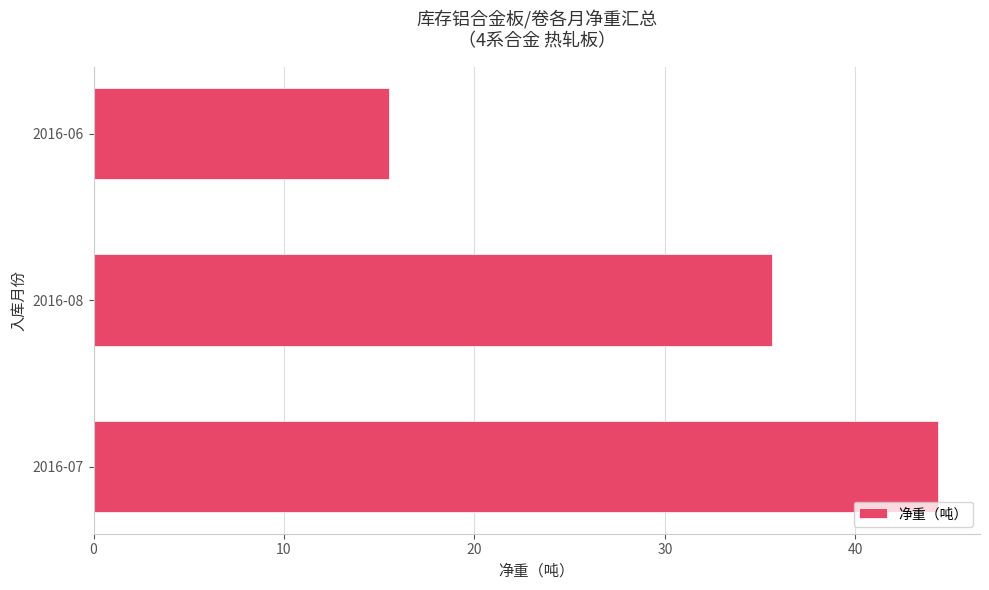

At which label is the value closest to 29?

2016-08